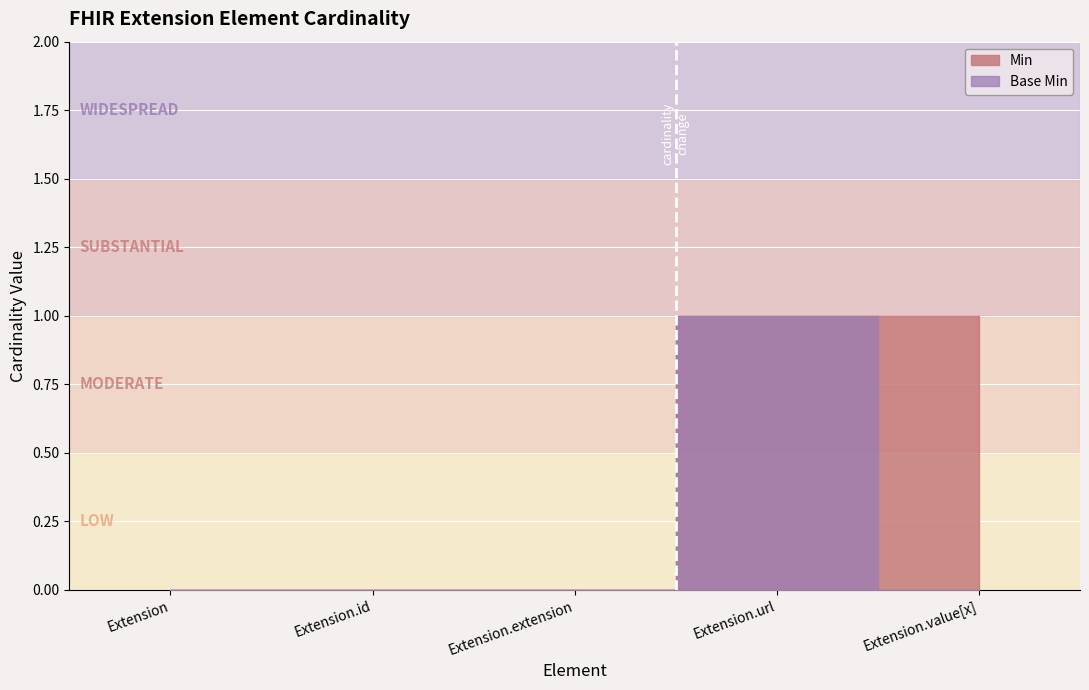

What is the greatest value displayed?

1